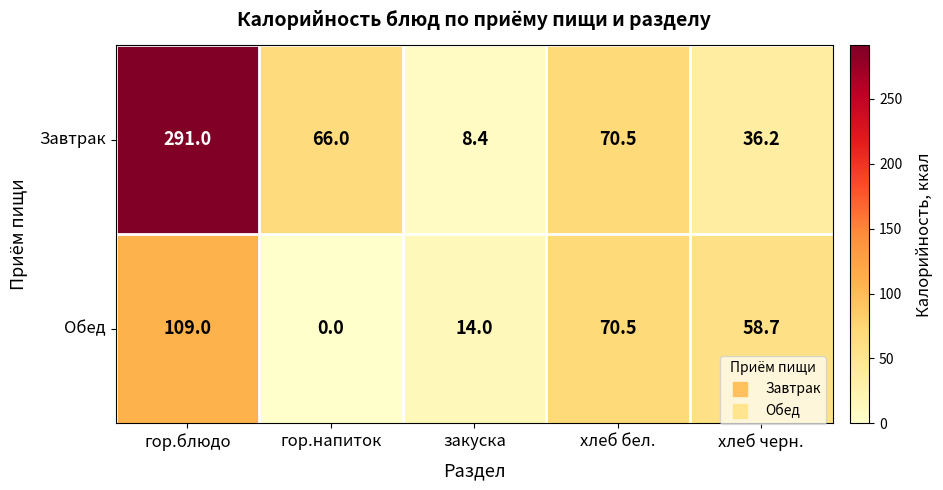

What is the difference between the Завтрак values at гор.блюдо and хлеб черн.?

254.8